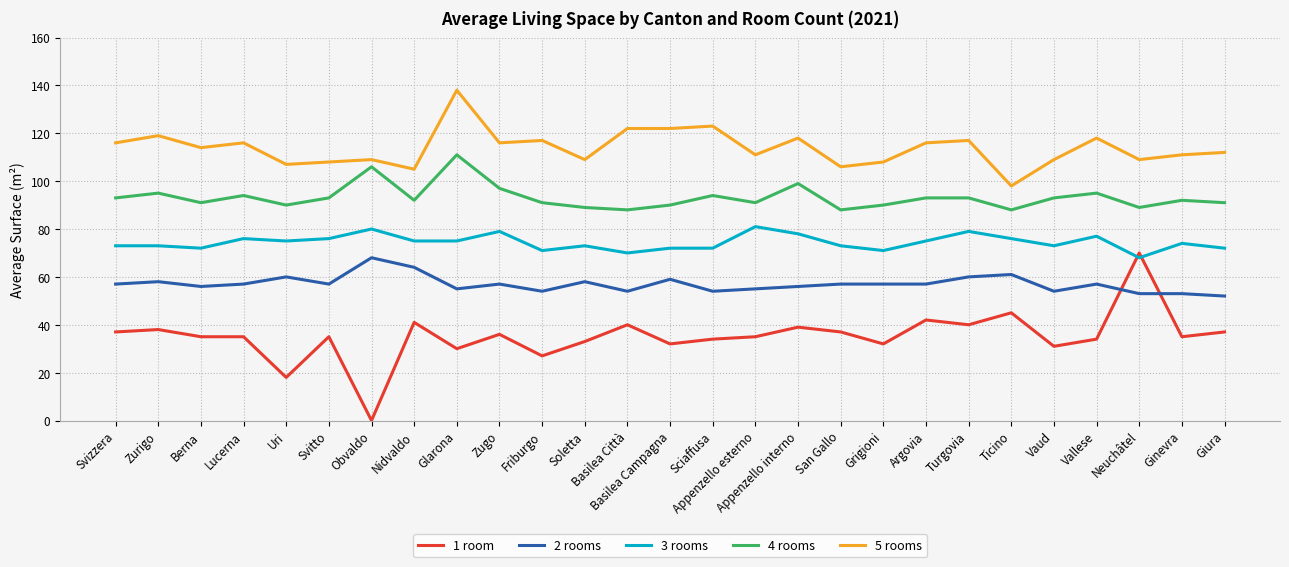

Rank the series at Basilea Città from highest to lowest value.

5 rooms, 4 rooms, 3 rooms, 2 rooms, 1 room